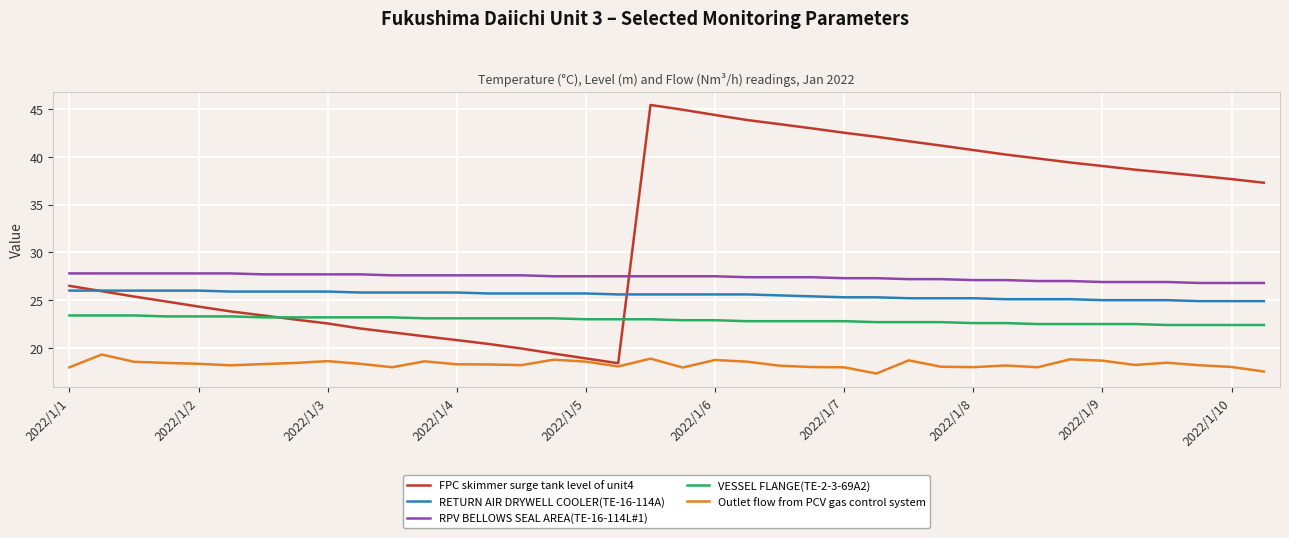

What is the maximum value shown in the chart?

45.4